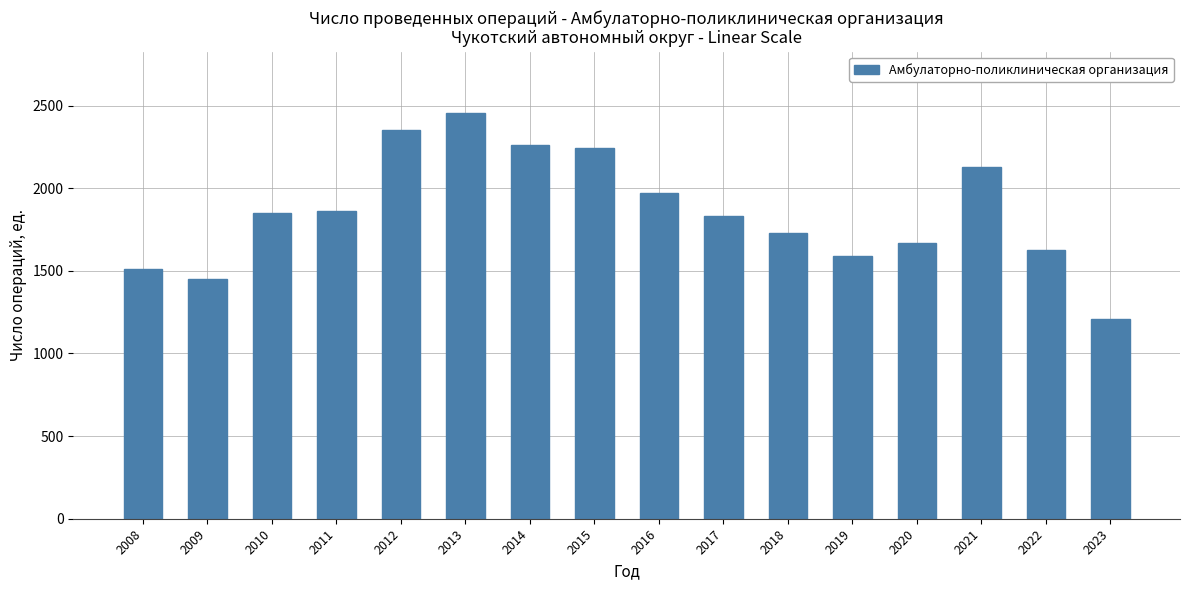

What is the difference between the values at 2014 and 2009?

812